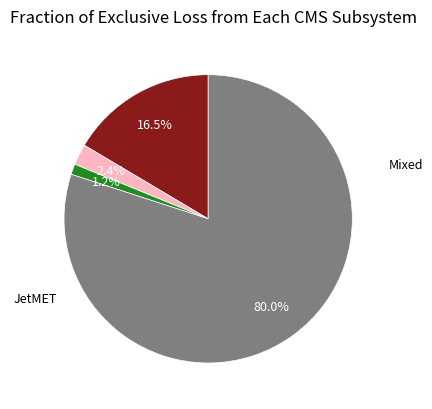

Is there a majority slice in this chart?

Yes